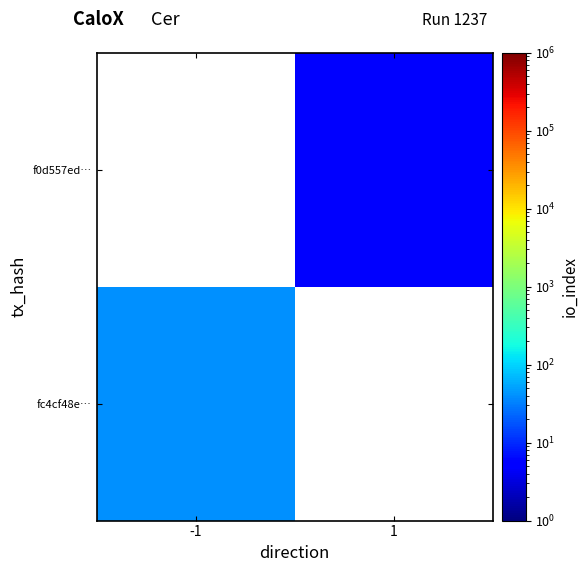

How many positive values does the f0d557ed… series have?

1